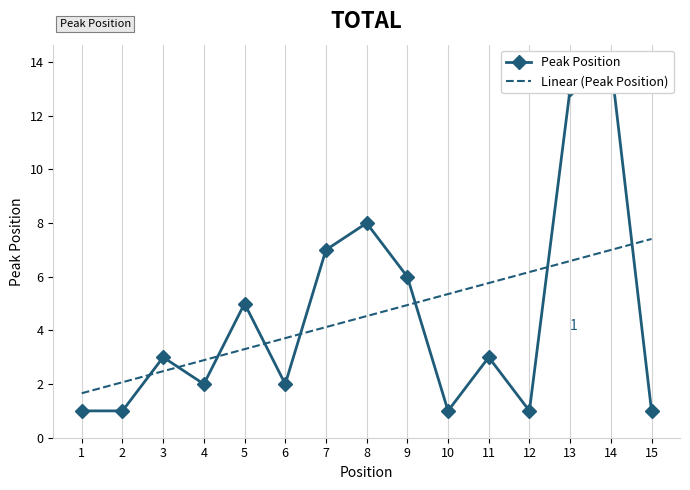

True or false: the data shows 1 at 6.

False